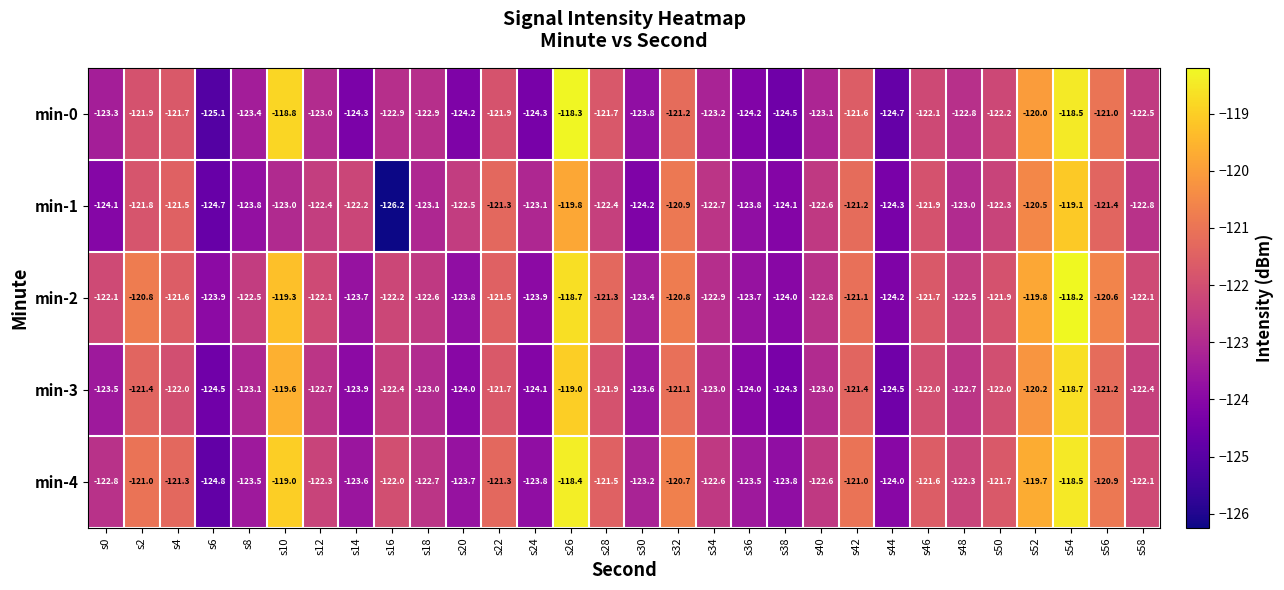

Which series has the largest total across all categories?

min-2